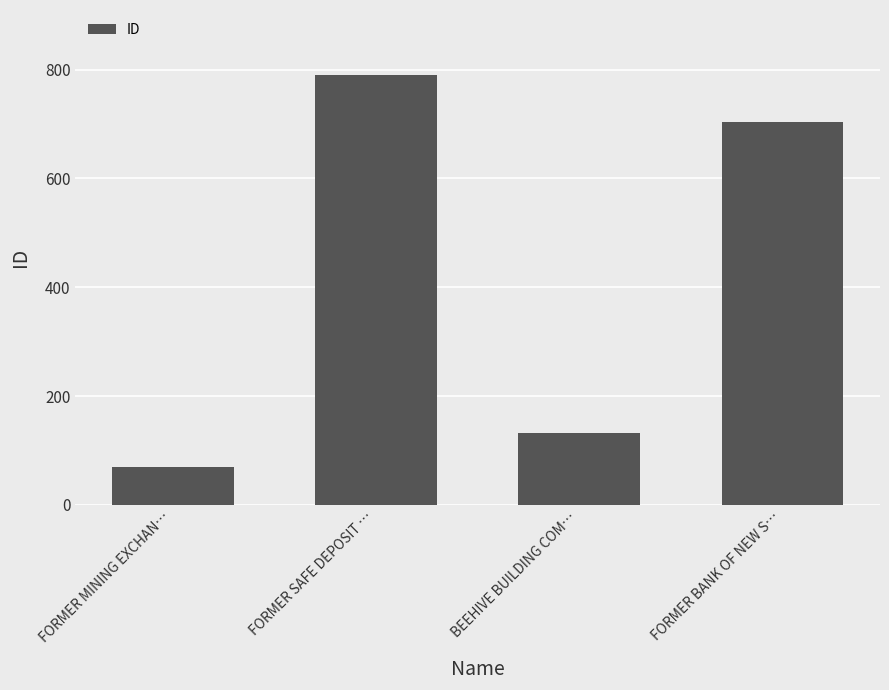

What is the difference between the maximum and minimum values?

721